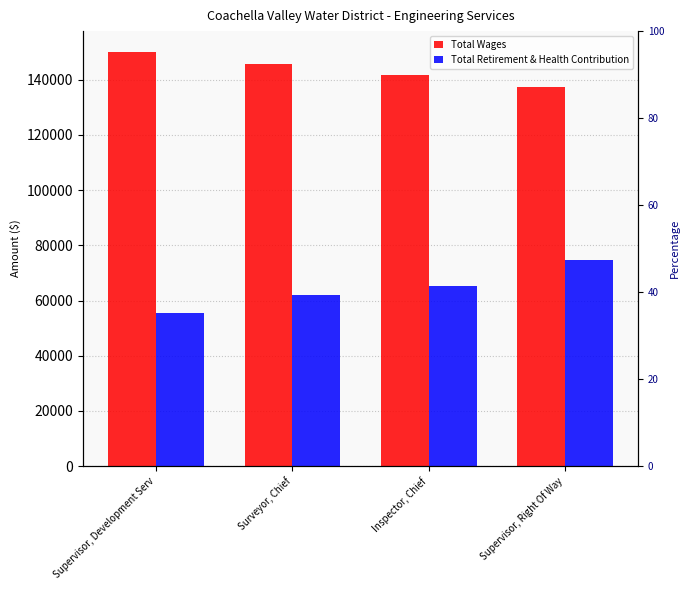

What value does the Total Retirement & Health Contribution series have at Supervisor, Development Serv?

55596